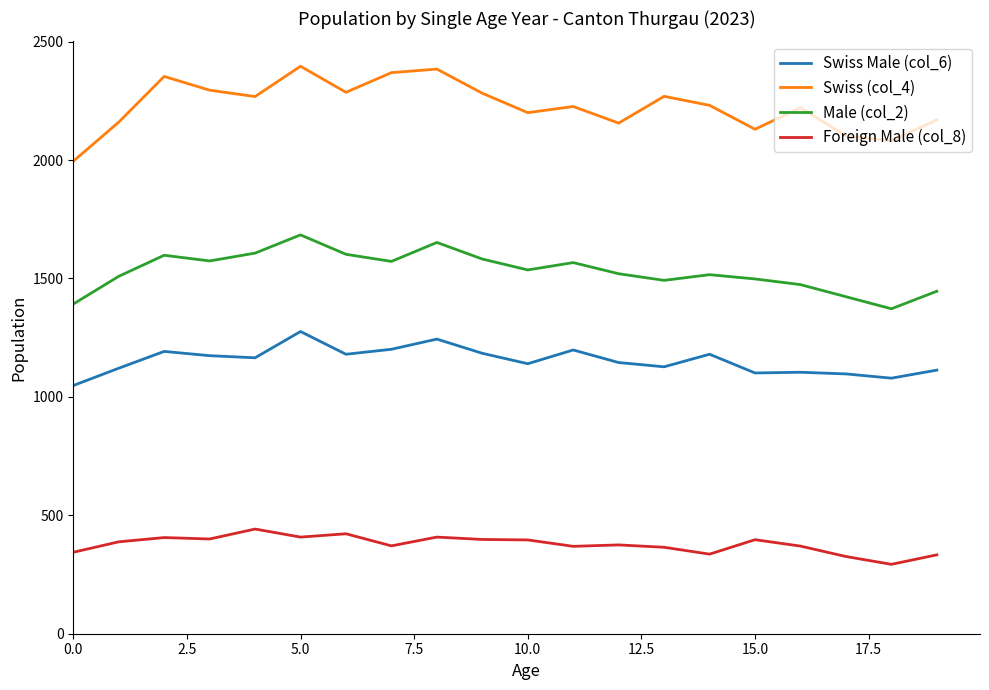

List the series in order of their peak value, highest first.

Swiss (col_4), Male (col_2), Swiss Male (col_6), Foreign Male (col_8)